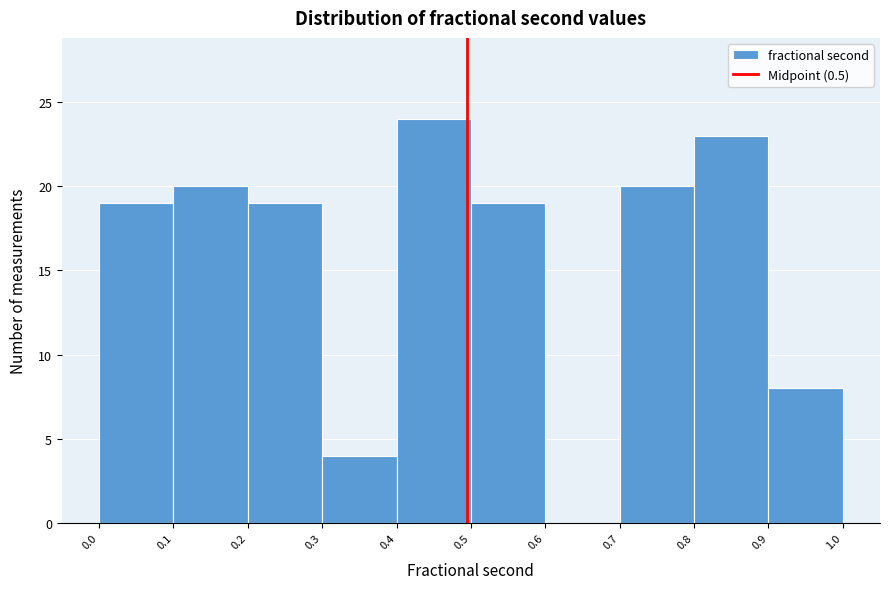

Reading left to right, list every bar in this chart as the range it spans on the x-axis followed by its height. The values are not printed on the chart, so give them approximately, as read against the axis.

0.0 to 0.1: 19
0.1 to 0.2: 20
0.2 to 0.3: 19
0.3 to 0.4: 4
0.4 to 0.5: 24
0.5 to 0.6: 19
0.6 to 0.7: 0
0.7 to 0.8: 20
0.8 to 0.9: 23
0.9 to 1.0: 8